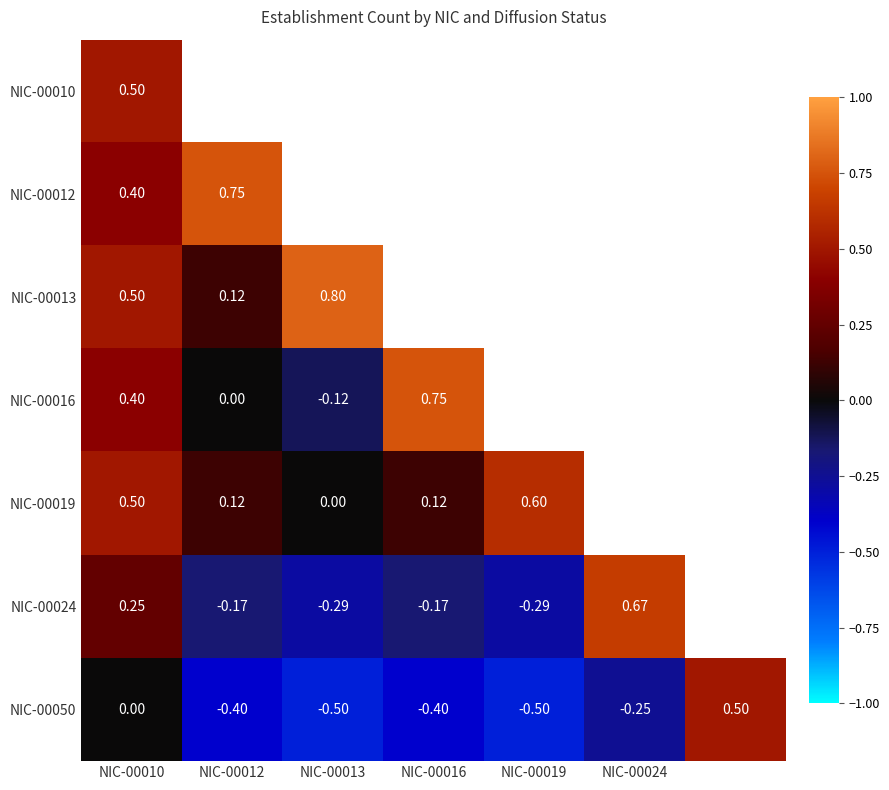

Is the value of NIC-00019 at NIC-00016 greater than the value of NIC-00024 at NIC-00016?

Yes